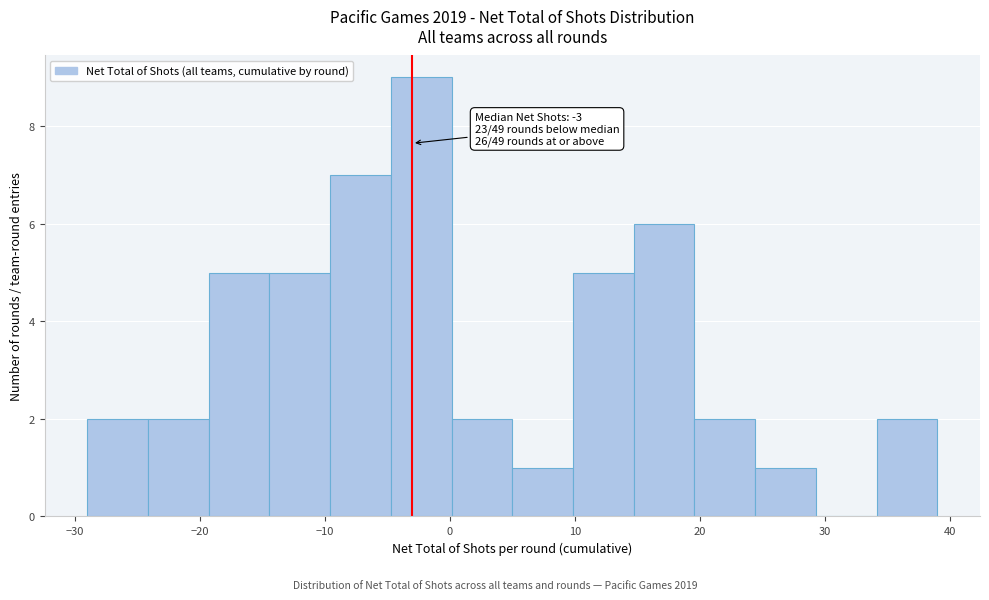

Which range on the x-axis has the tallest bar?

-5 to 0